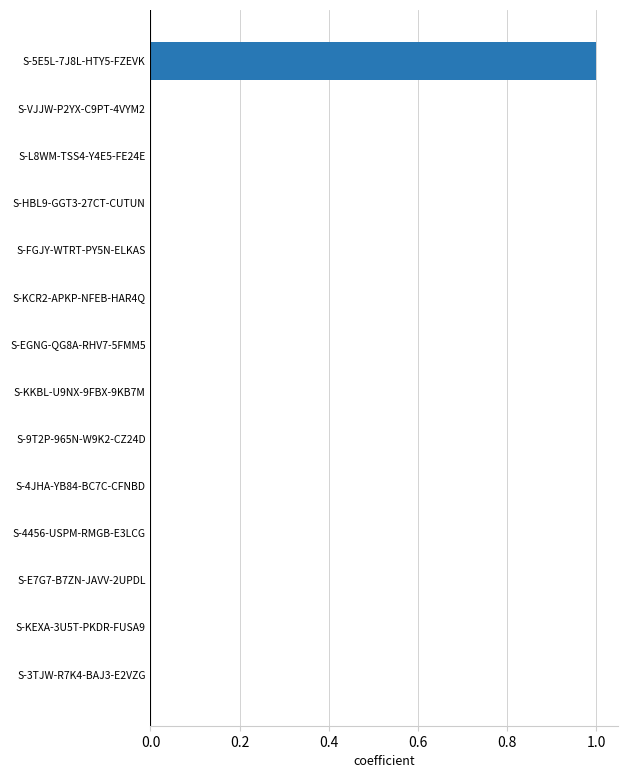

The chart shows a value of 0.0 at S-EGNG-QG8A-RHV7-5FMM5. True or false?

True